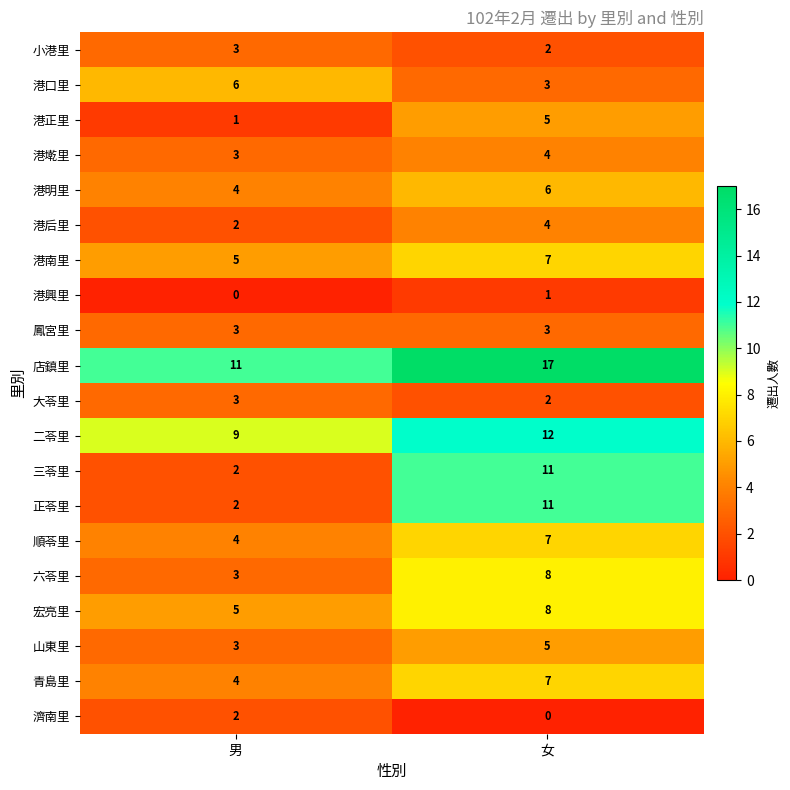

At which category is the sum across all series the highest?

女